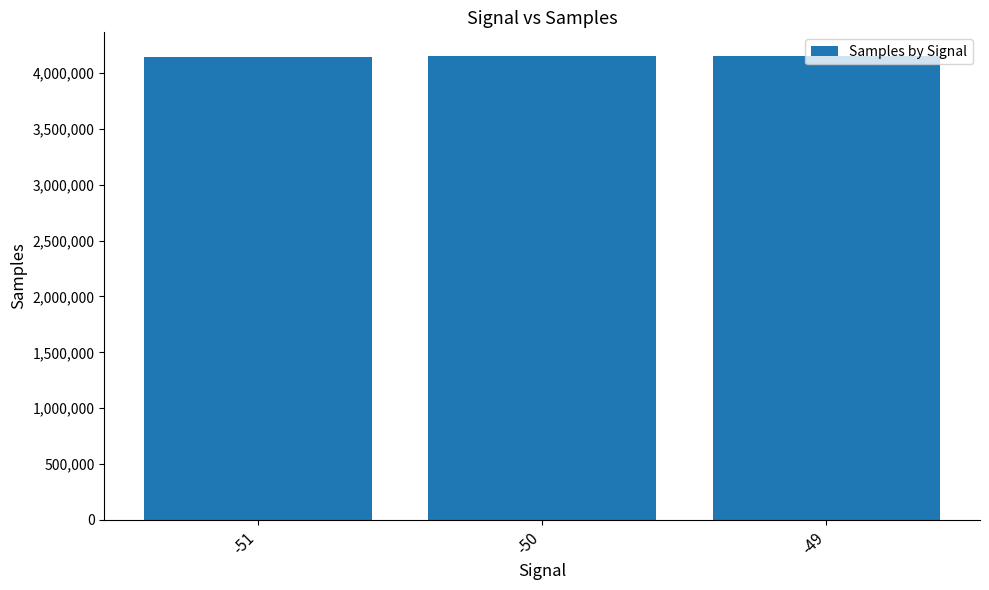

What is the minimum value shown in the chart?

4144144.2